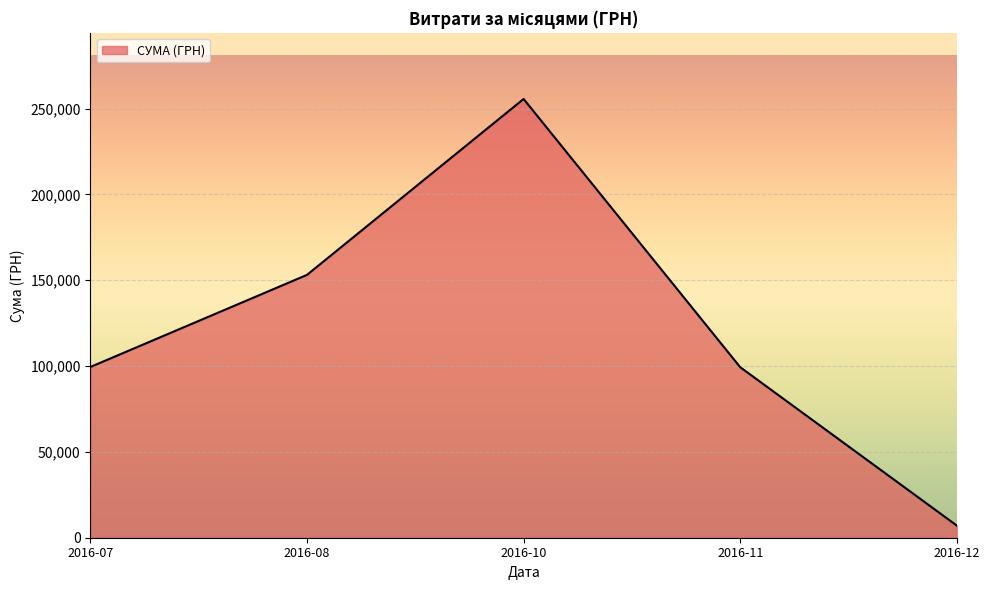

At which label is the value closest to 131315?

2016-08